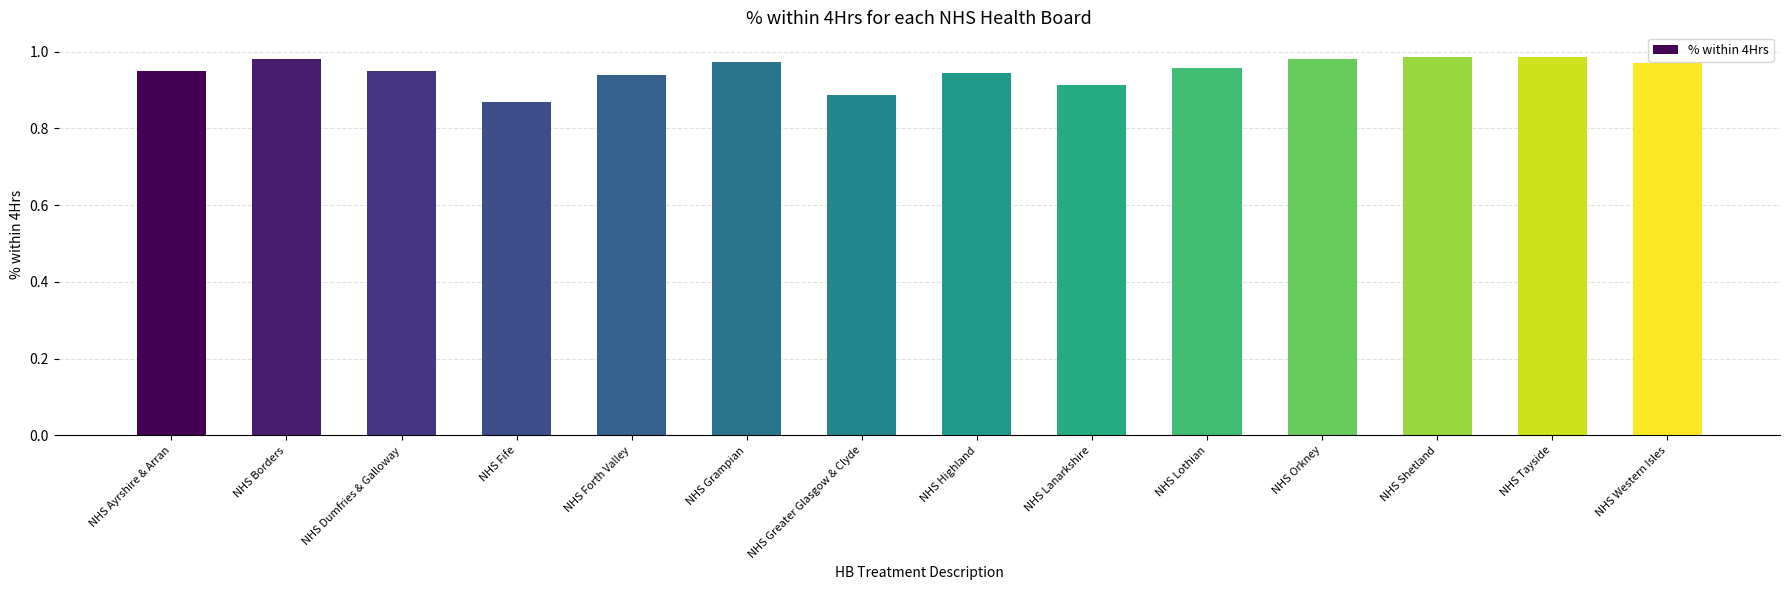

The chart shows a value of 1.5 at NHS Dumfries & Galloway. True or false?

False